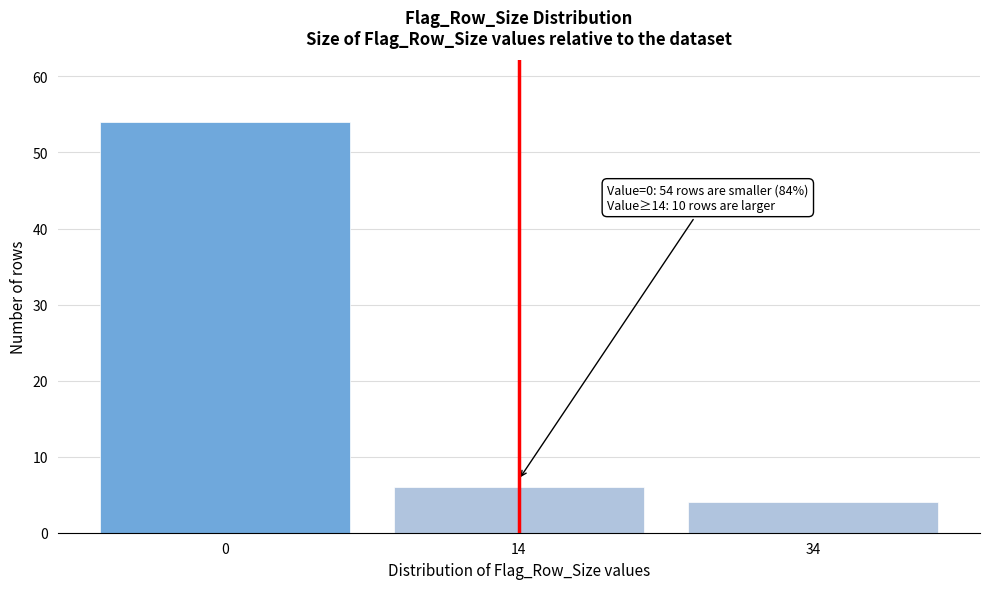

Reading left to right, transcribe all the data shown in this chart.

54	6	4